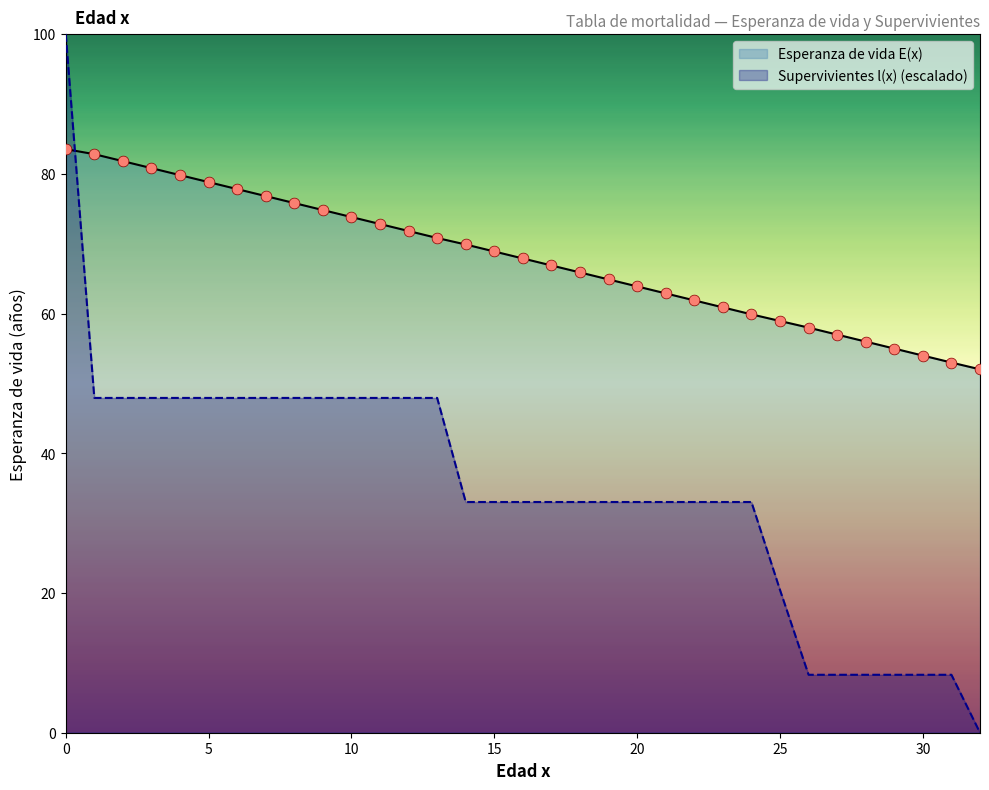

Which series reaches the minimum Y coordinate?

Supervivientes l(x)